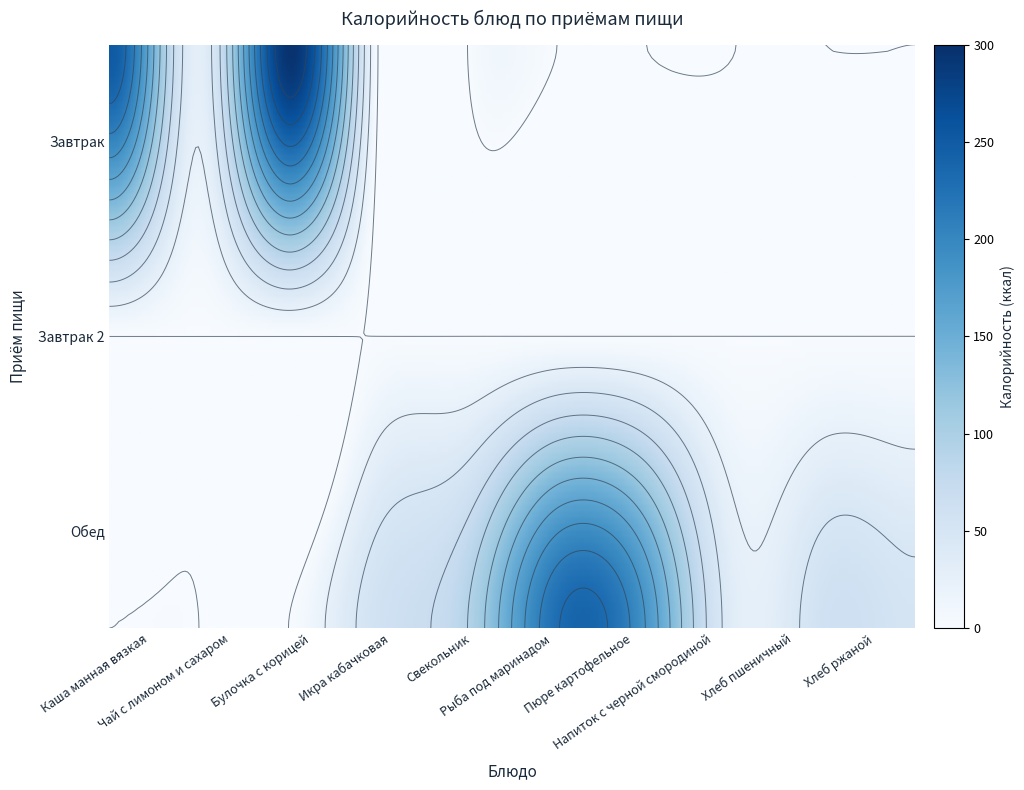

What is the difference between the second highest and minimum values in the Завтрак series?

221.5